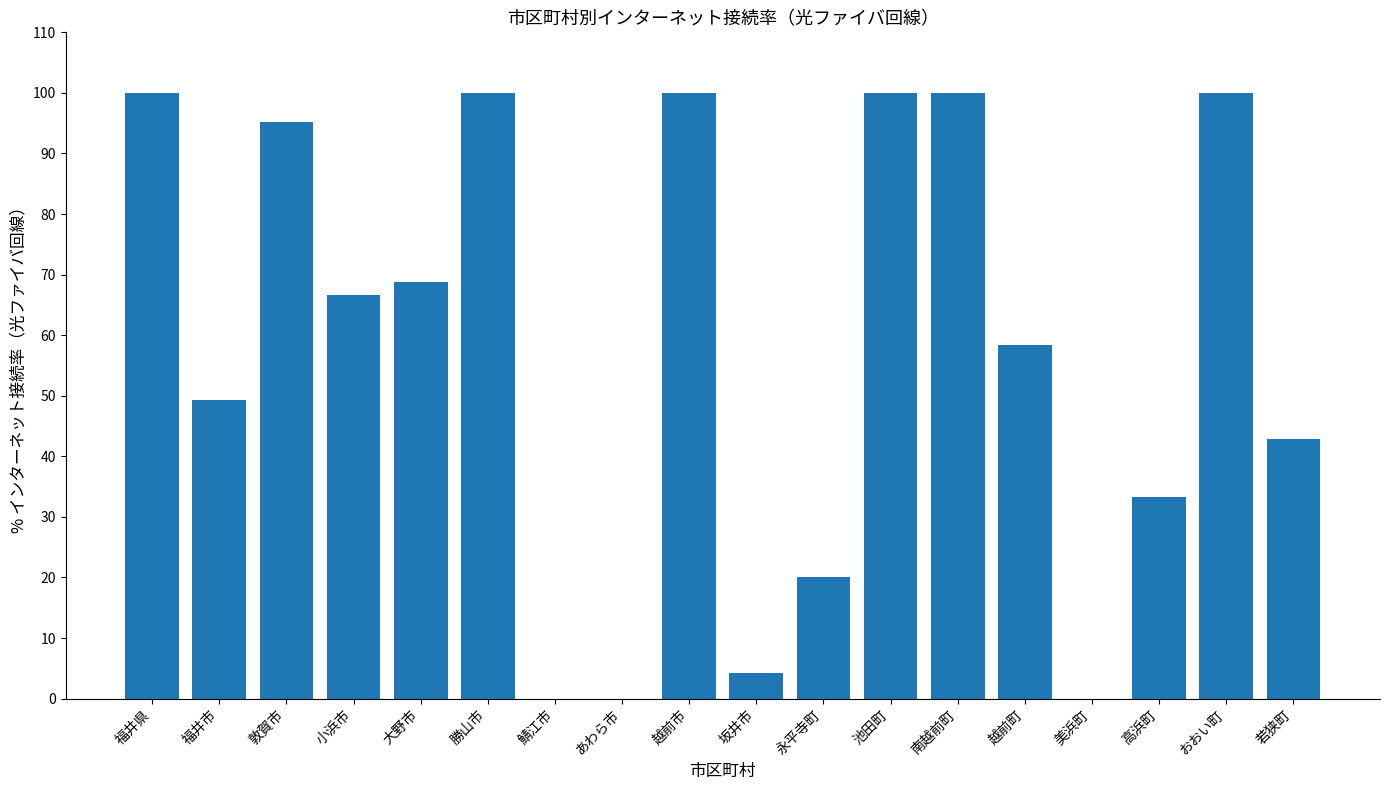

What is the sum of the values at 鯖江市 and 坂井市?

4.2